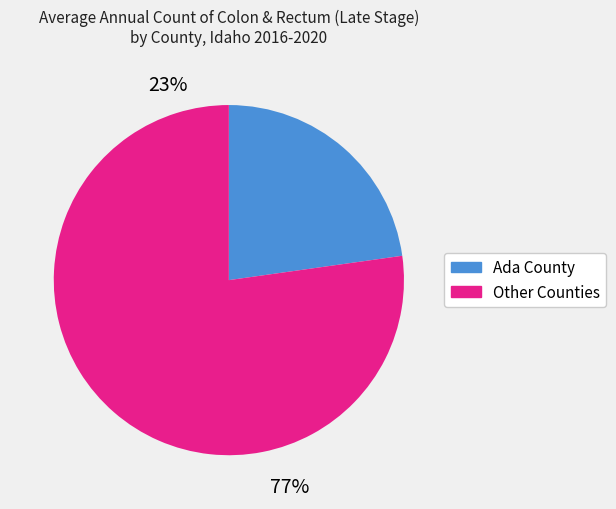

To the nearest percent, what is the average slice percentage?

50%